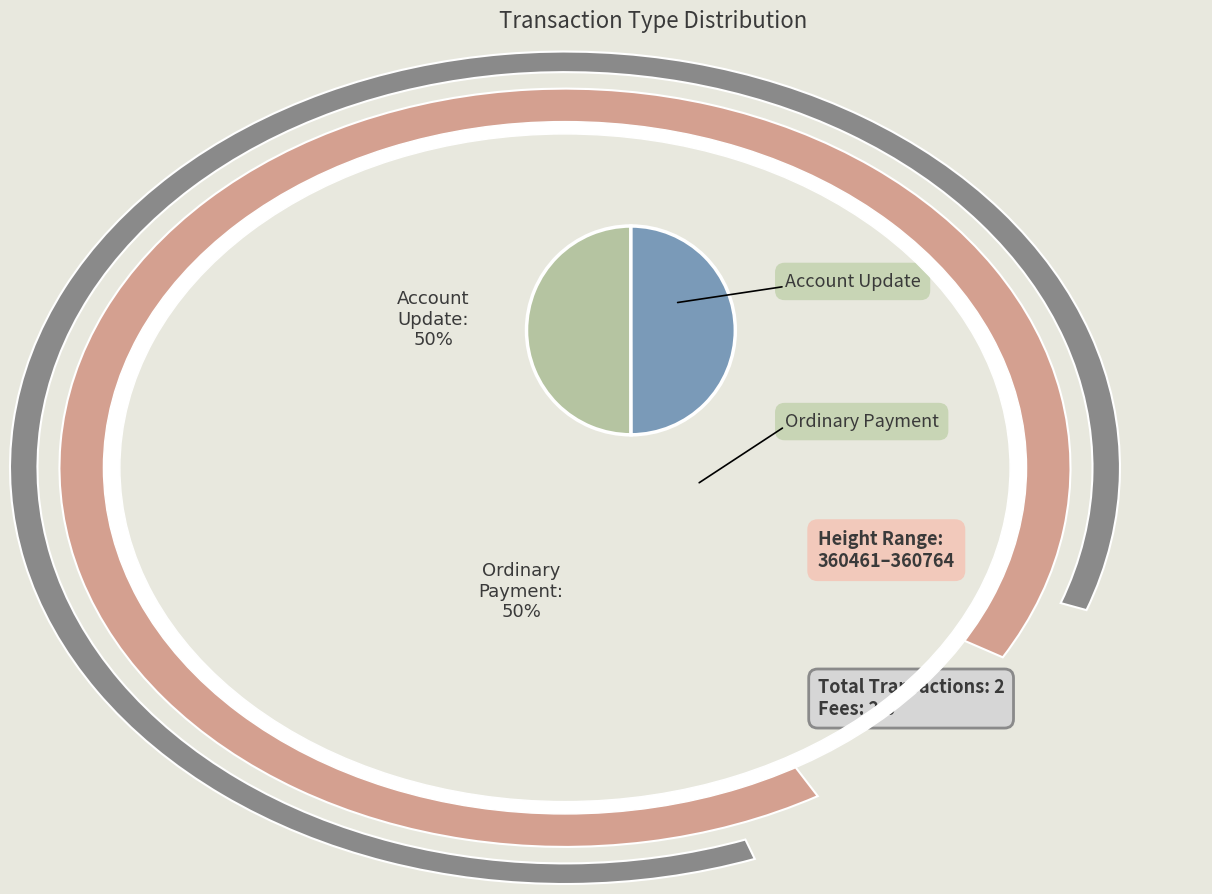

Count the number of slices in the pie.

2